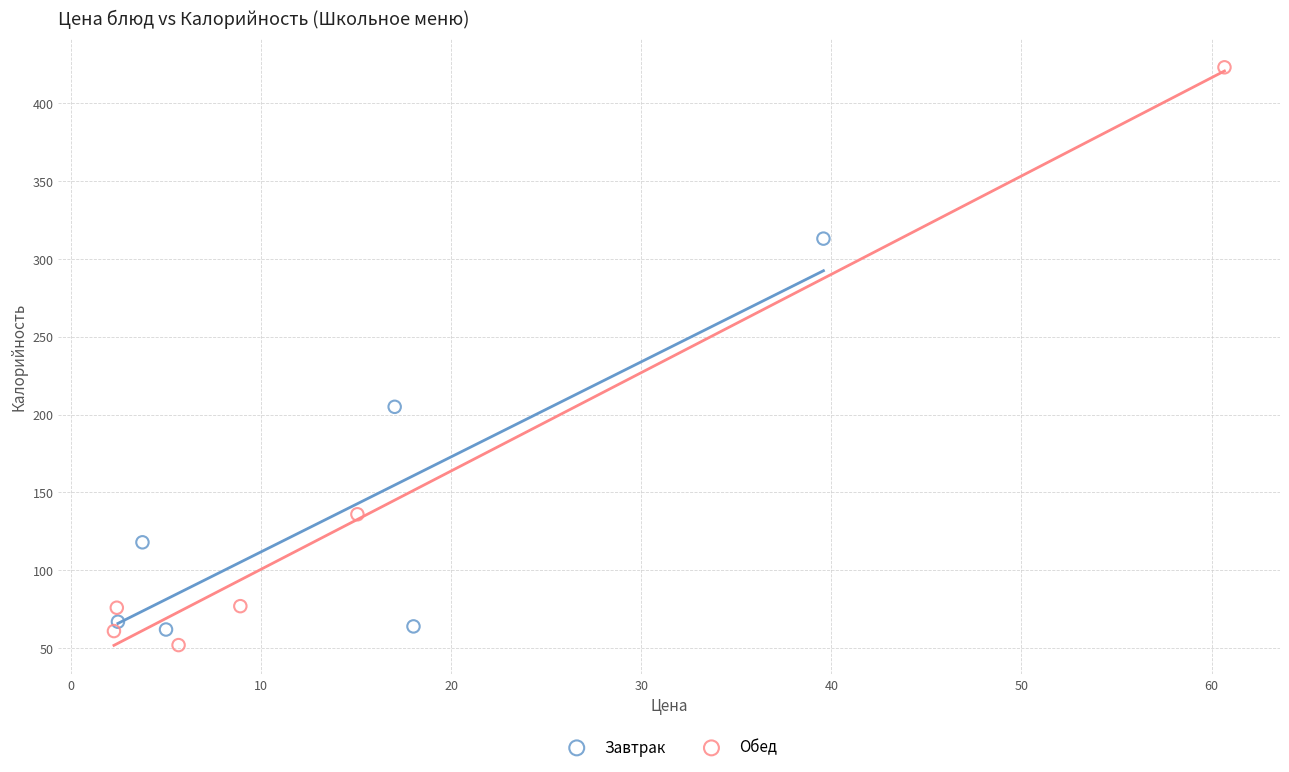

Which series has the largest Y range (max minus min)?

Обед